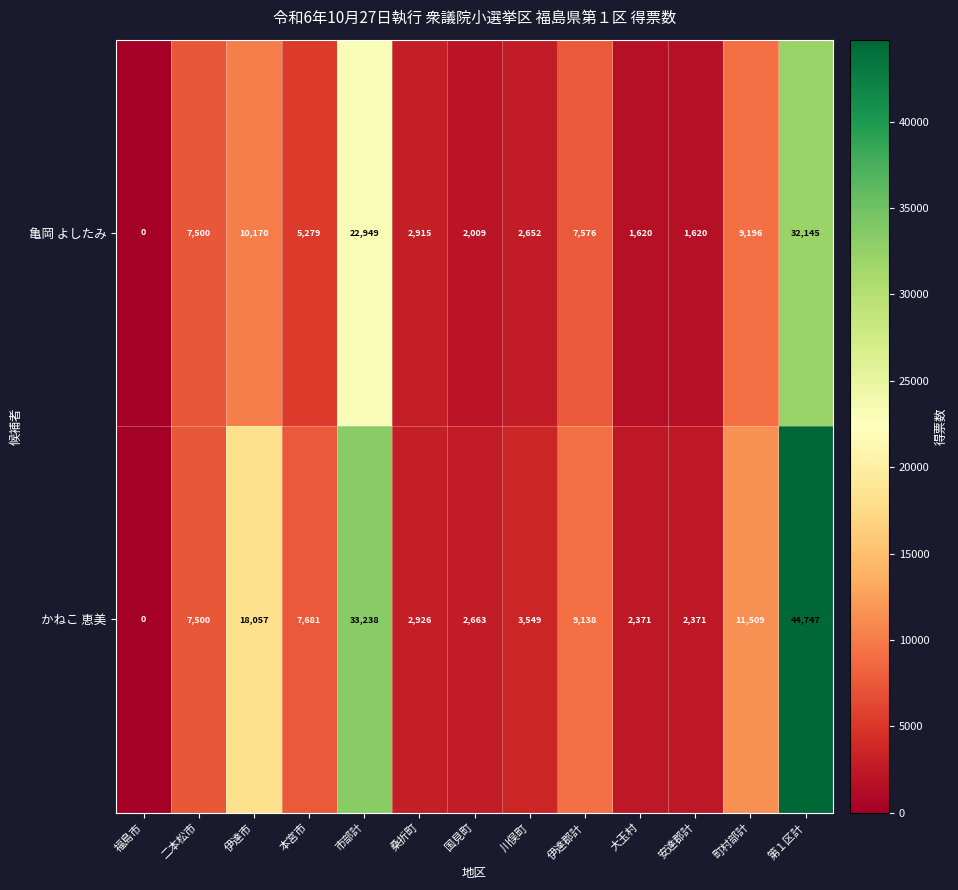

Which series changed the most between 本宮市 and 町村部計?

亀岡 よしたみ